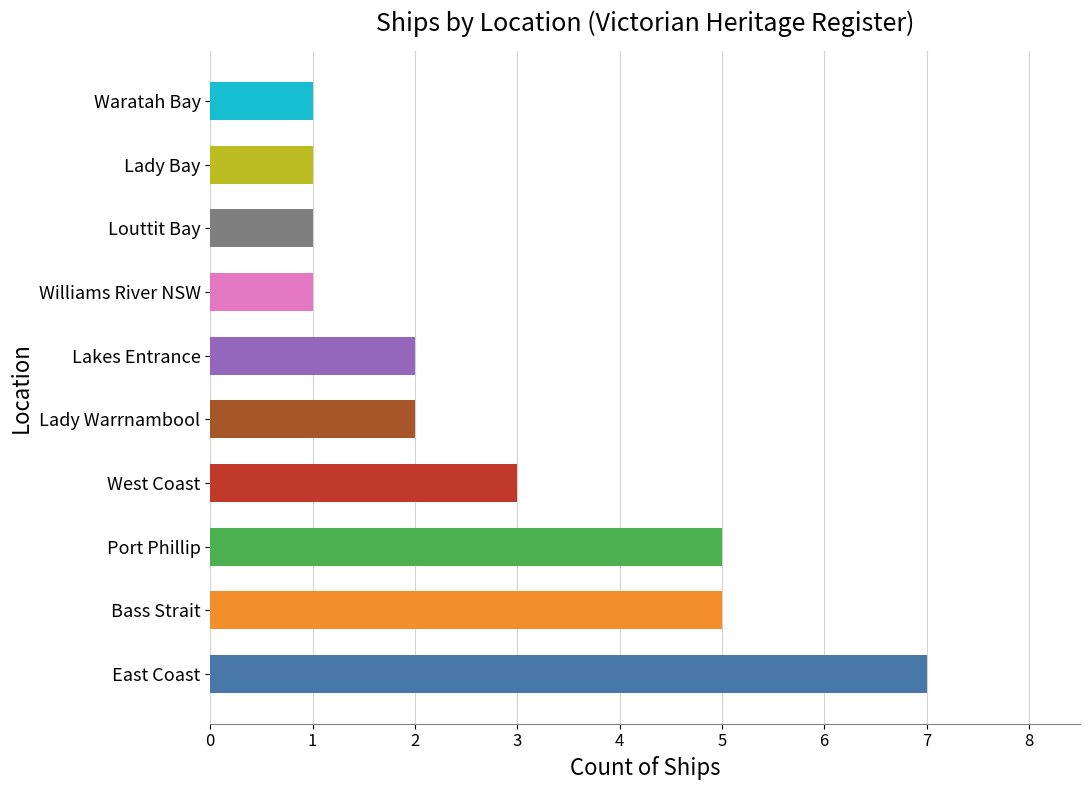

True or false: the data shows 1 at Louttit Bay.

True